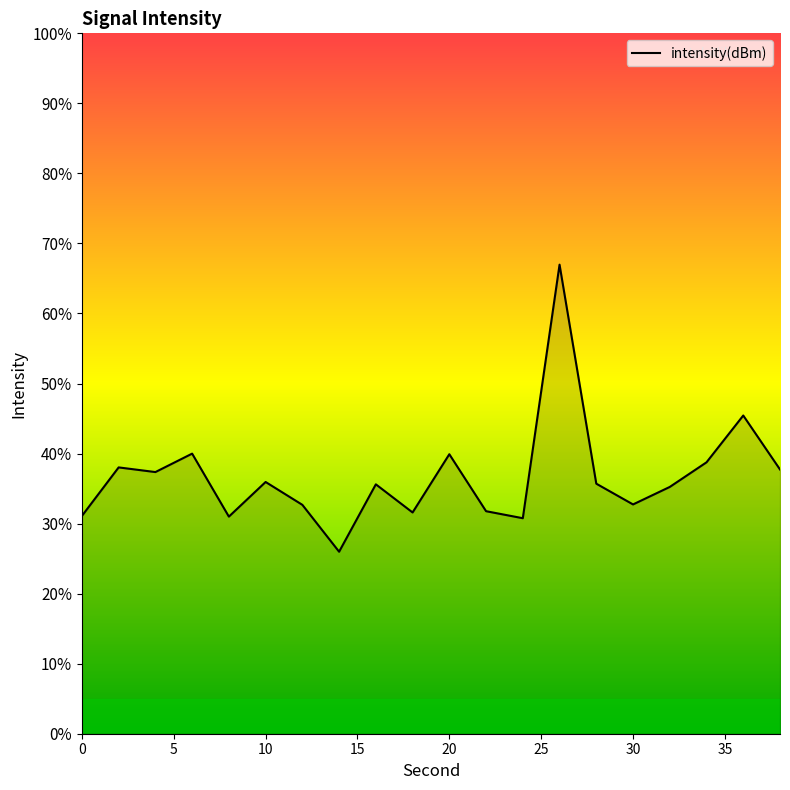

What is the smallest value displayed?

26.0